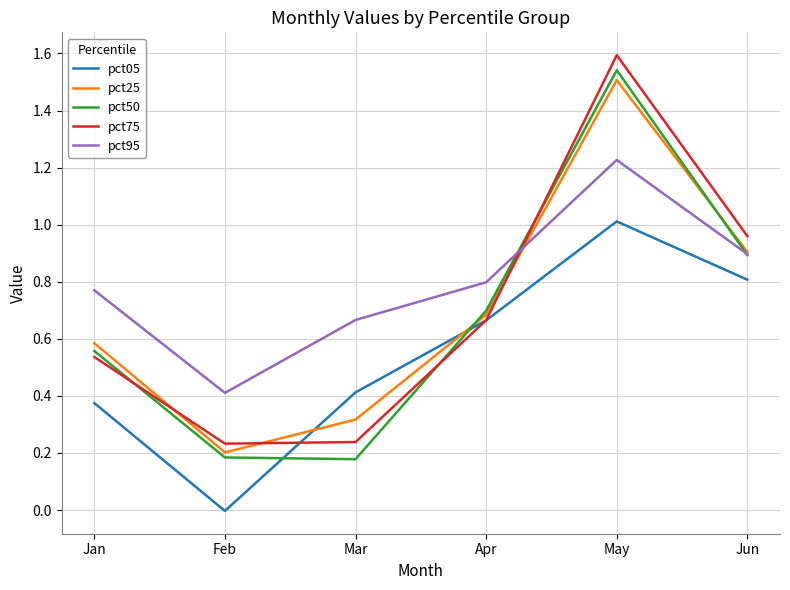

What are all the series names shown in the legend?

pct05, pct25, pct50, pct75, pct95